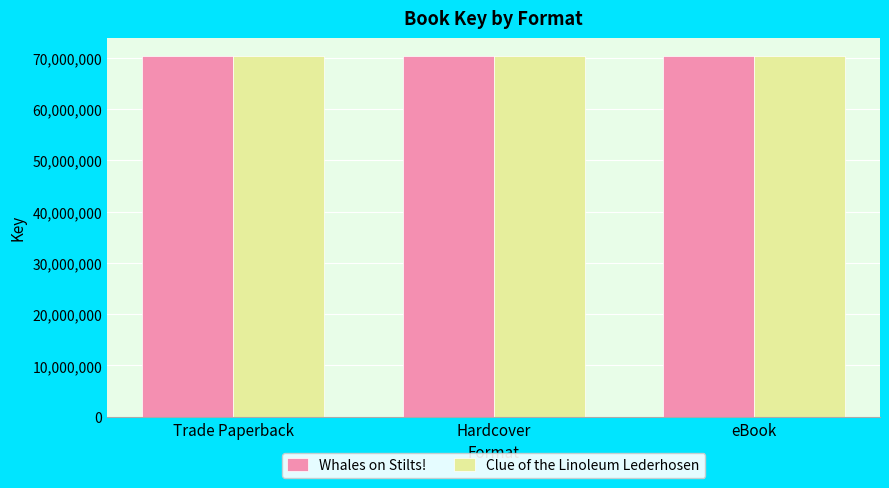

Count the number of categories in the chart.

3